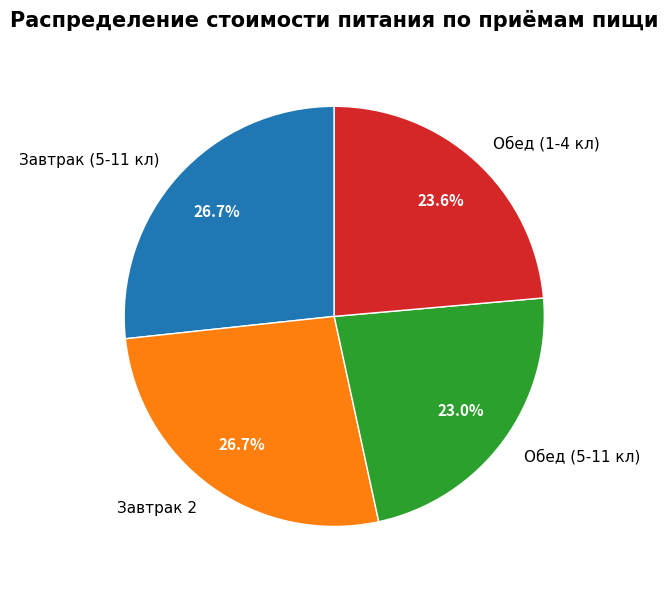

True or false: Завтрак 2 accounts for 27% of the total.

True